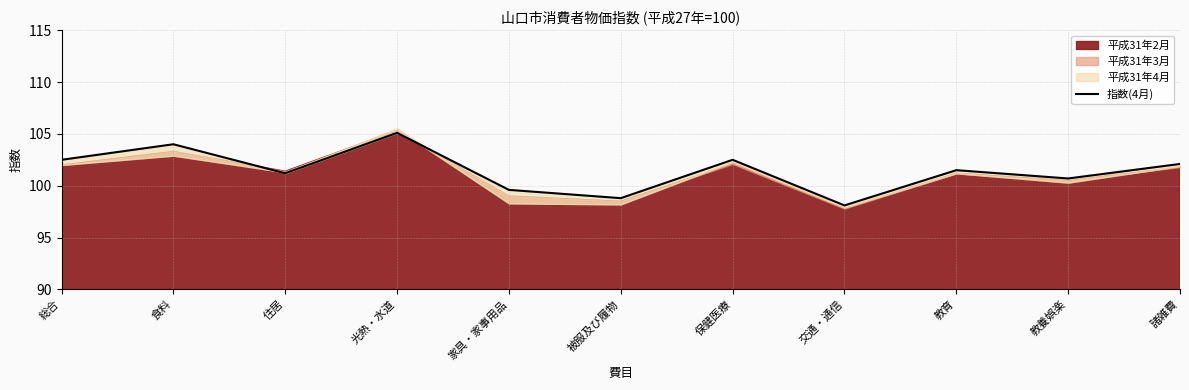

Reading right to left, what are all the values shown in this chart?

102.1	100.7	101.5	98.1	102.5	98.8	99.6	105.1	101.2	104.0	102.5